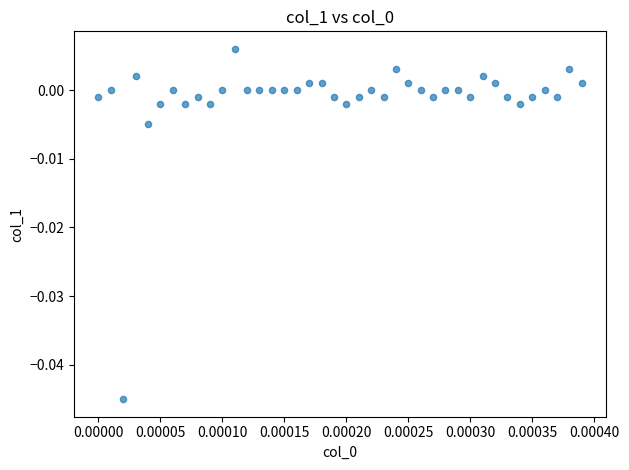

How many data points are displayed?

40